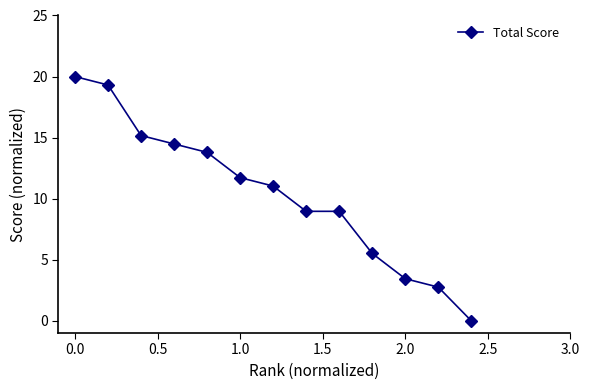

How many series are shown in this chart?

1